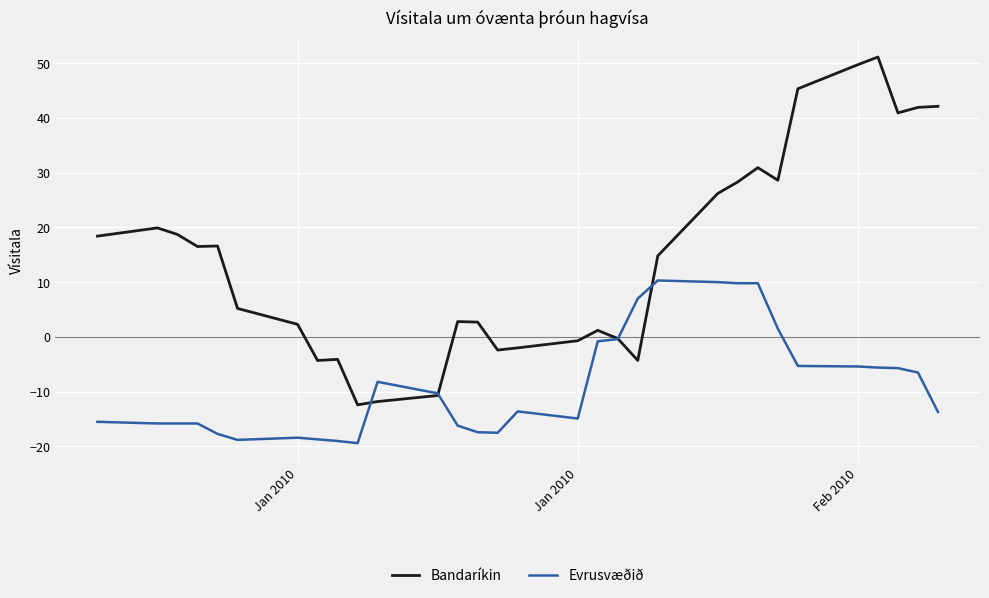

Which series has the largest range (max minus min)?

Bandaríkin